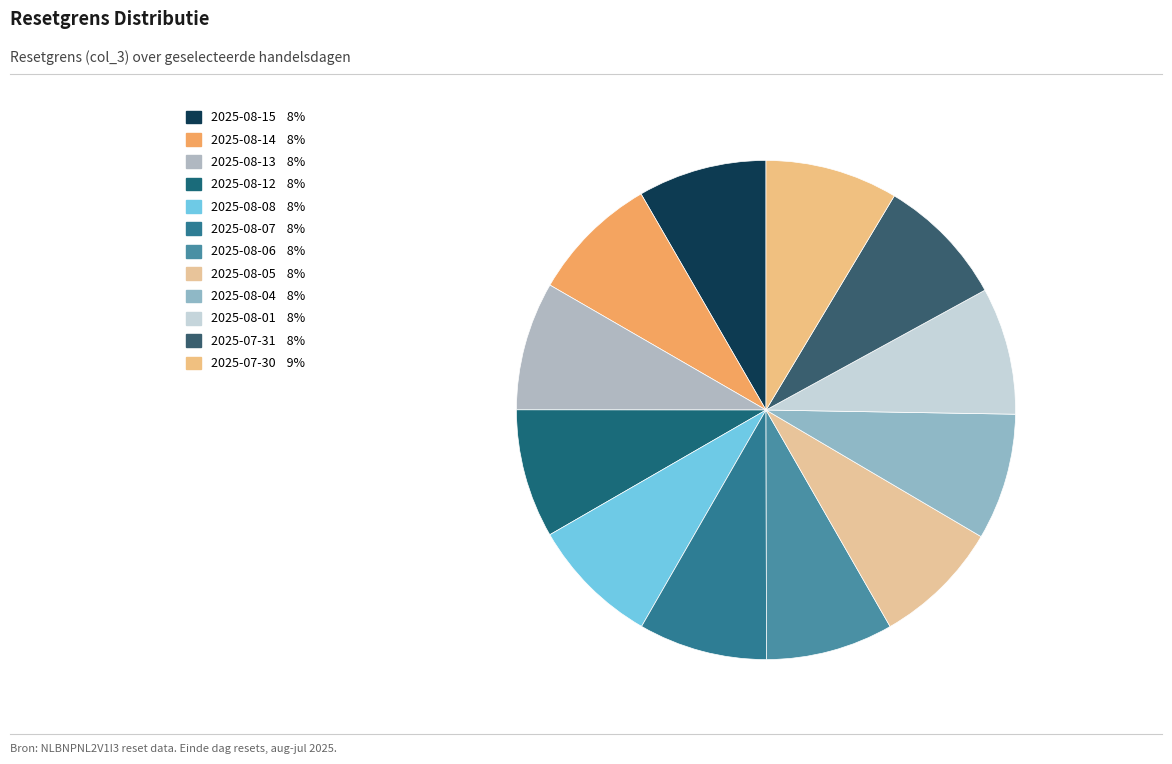

Rank the categories by value from highest to lowest.

2025-07-30, 2025-07-31, 2025-08-08, 2025-08-15, 2025-08-12, 2025-08-07, 2025-08-13, 2025-08-14, 2025-08-06, 2025-08-05, 2025-08-01, 2025-08-04